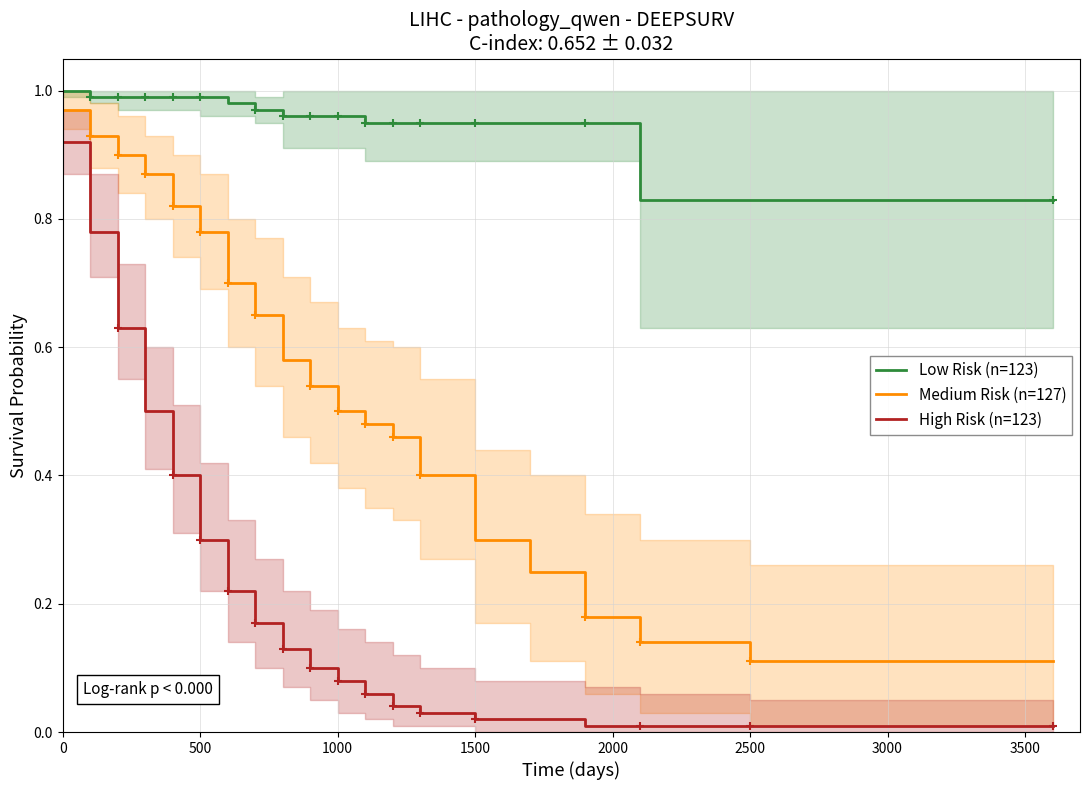

How many lines are shown in the chart?

3